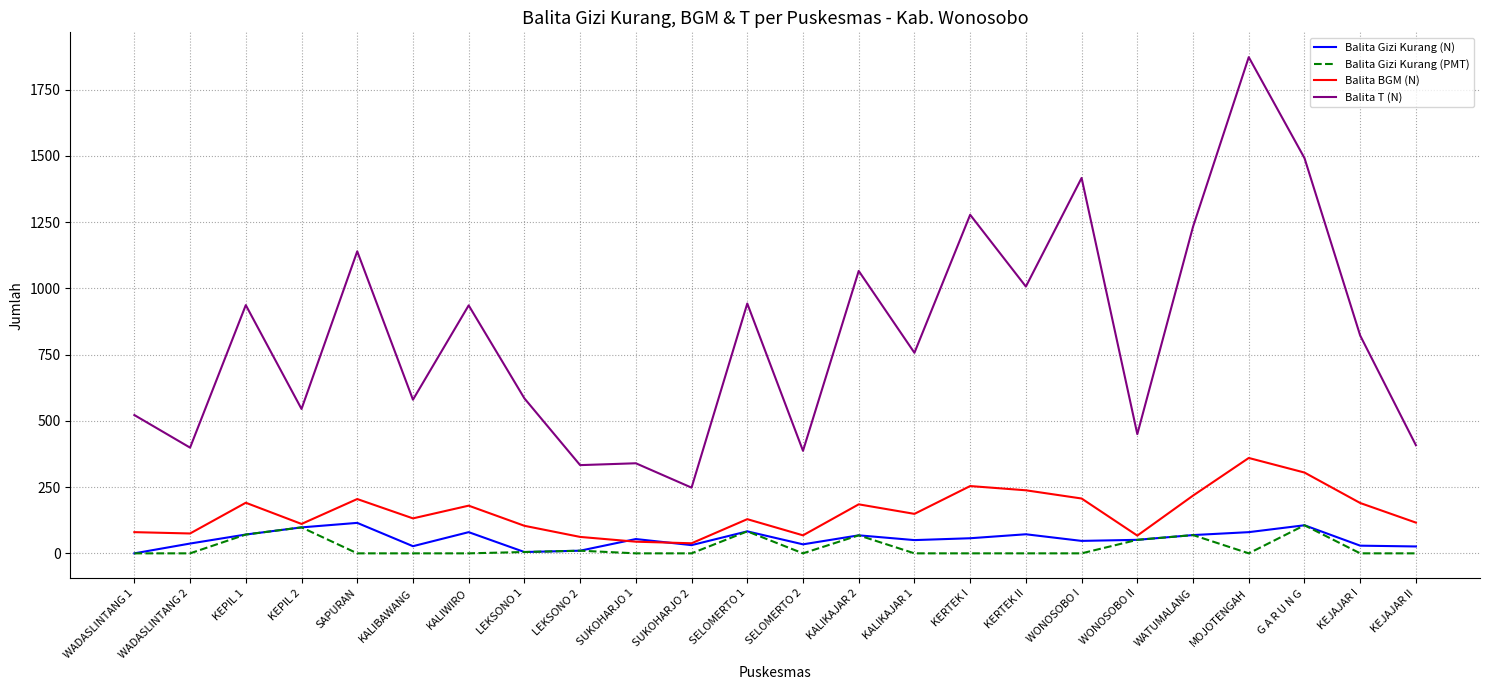

True or false: Balita T (N) and Balita Gizi Kurang (N) cross at least once.

False